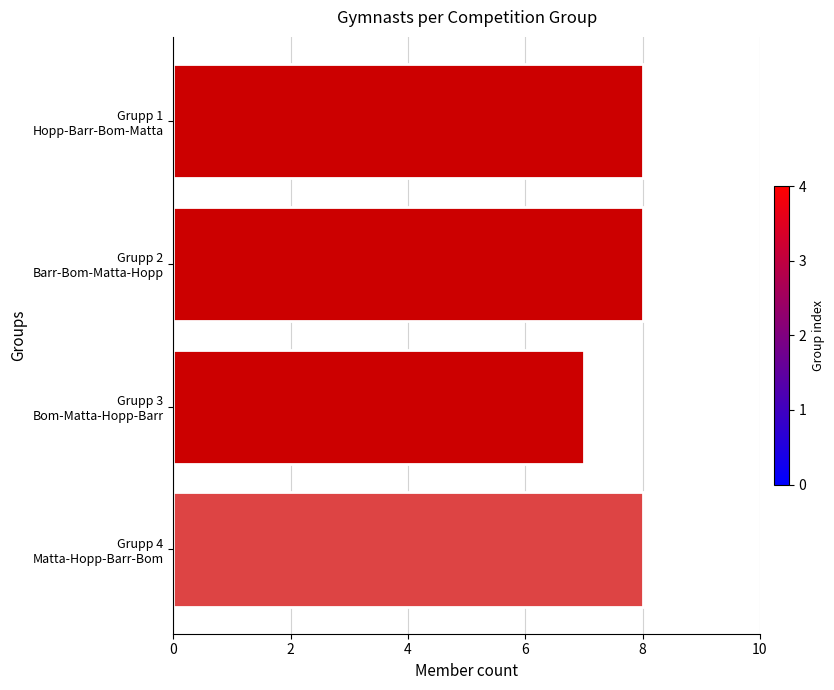

What is the value of the 3rd bar from the top?

7